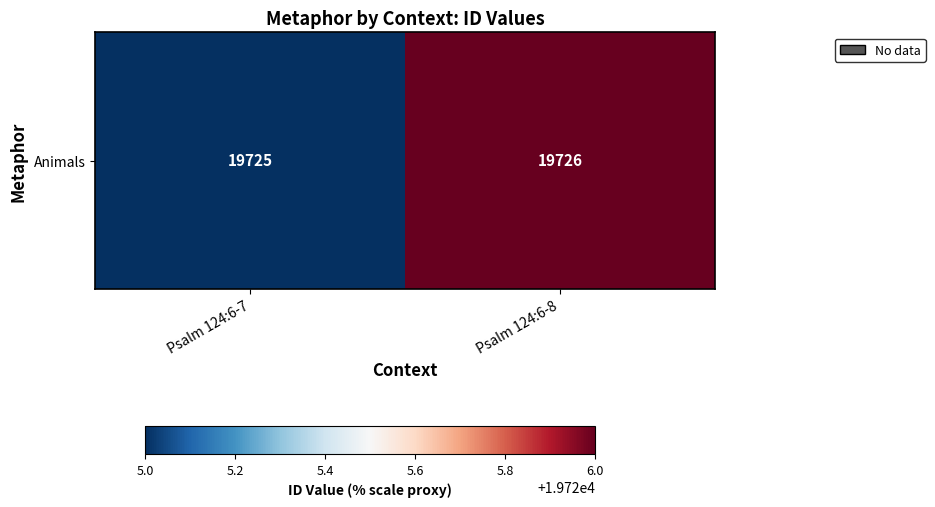

Which label corresponds to the largest value in the chart?

Psalm 124:6-8